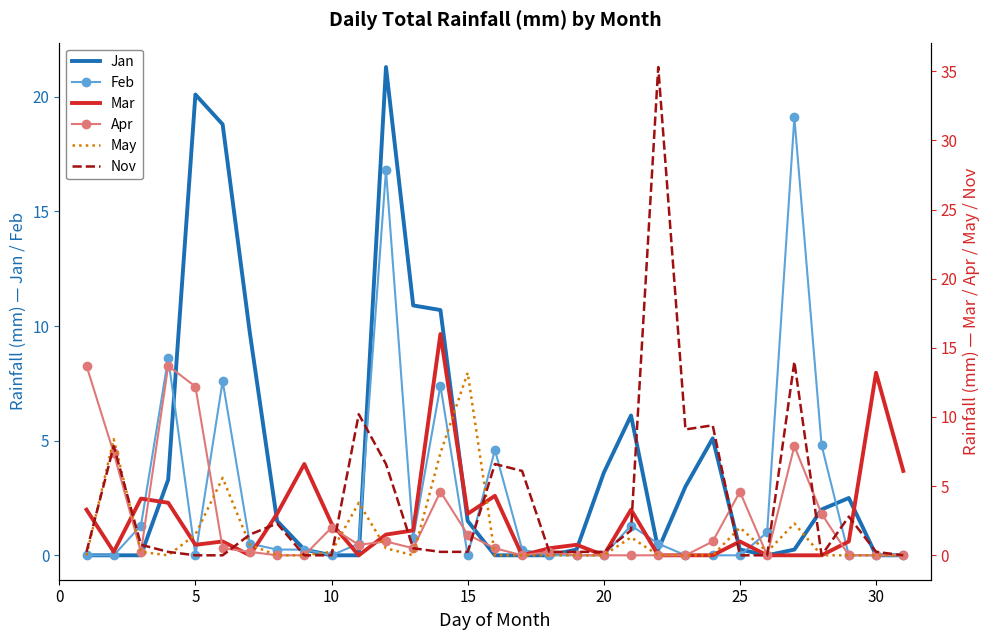

How many categories are shown in the chart?

31